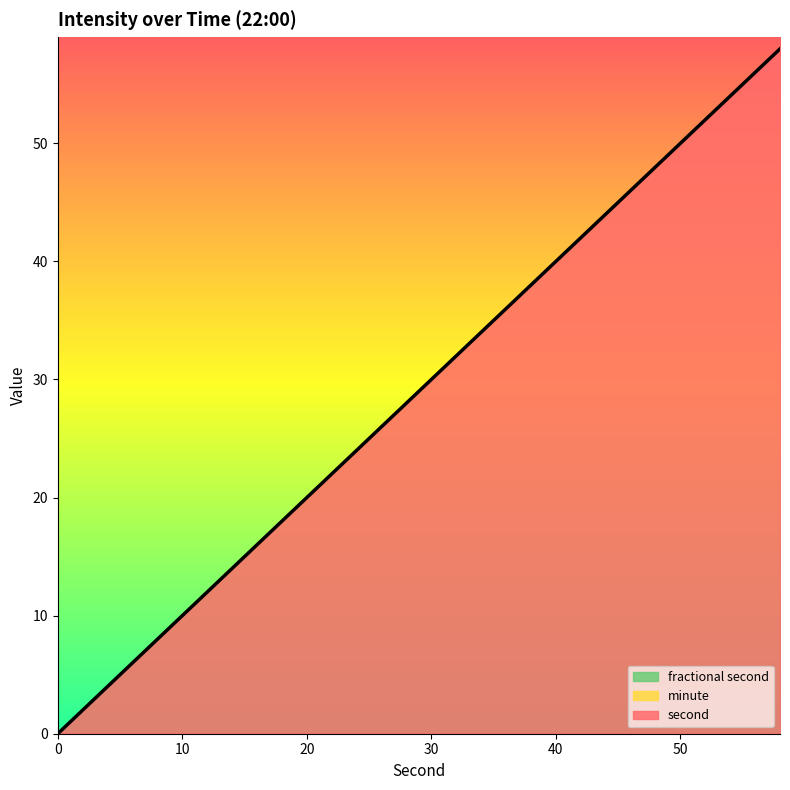

What is the value of the second point at the 6th from the left?

10